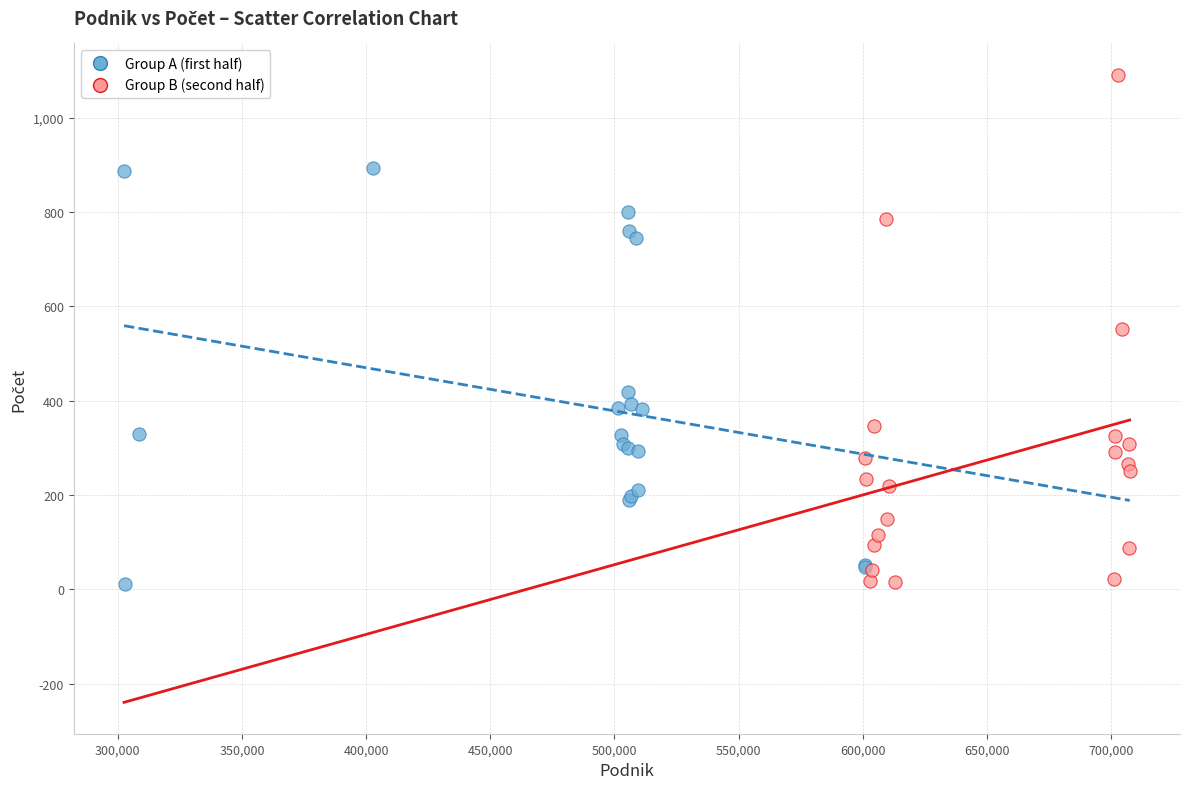

Which series contains the highest Y value?

Group B (second half)